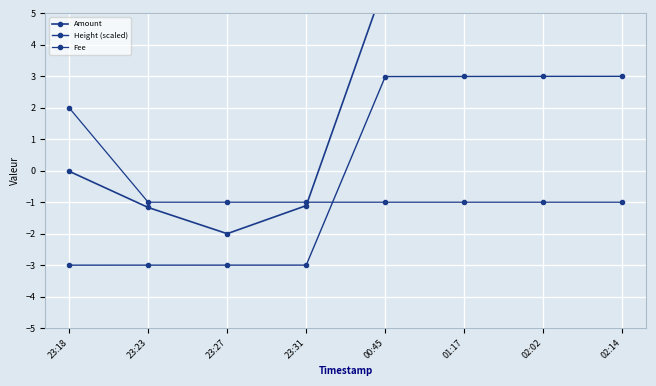

What is the highest value of the Height (scaled) series?

3.0